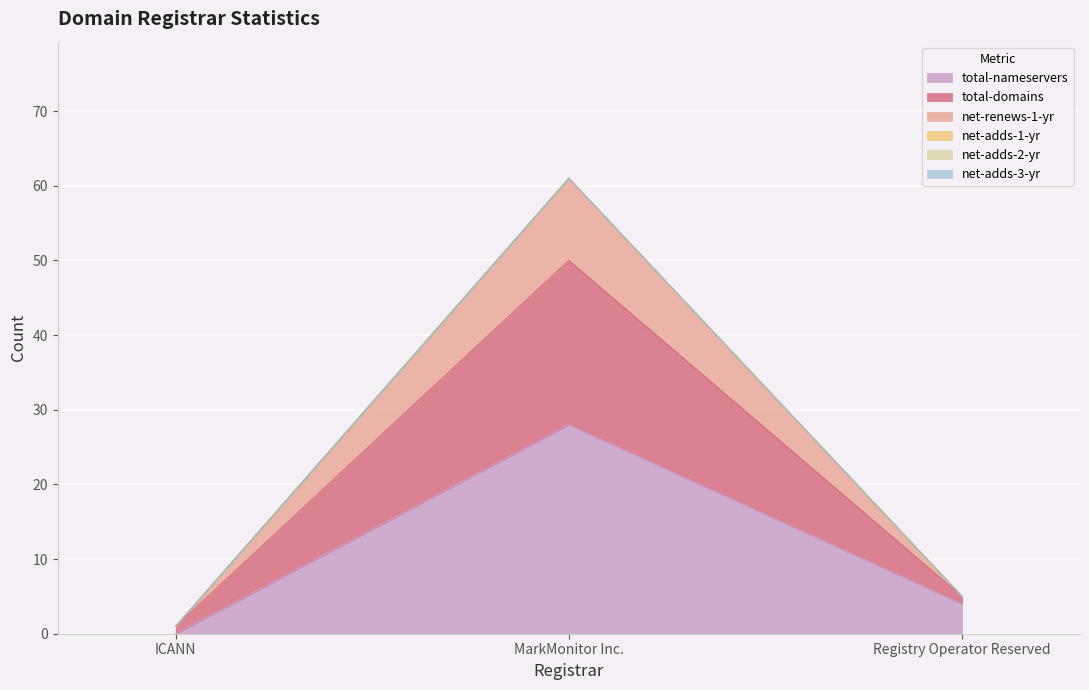

At how many categories does at least one series exceed 57?

1